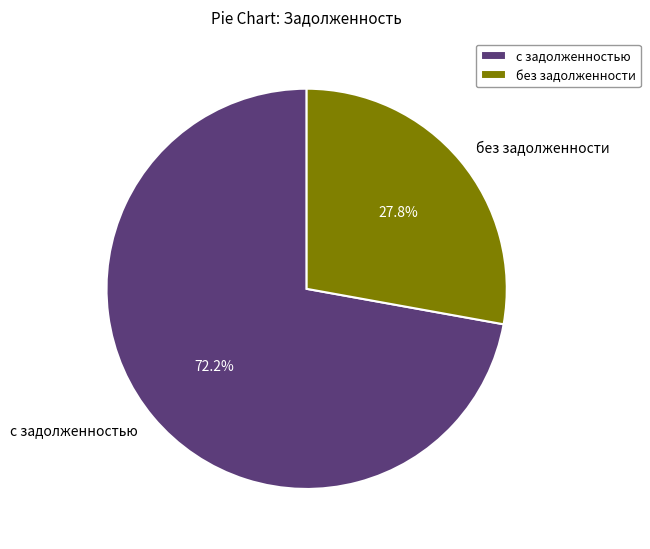

Approximately how many times larger is the value at без задолженности compared to с задолженностью?

0.4